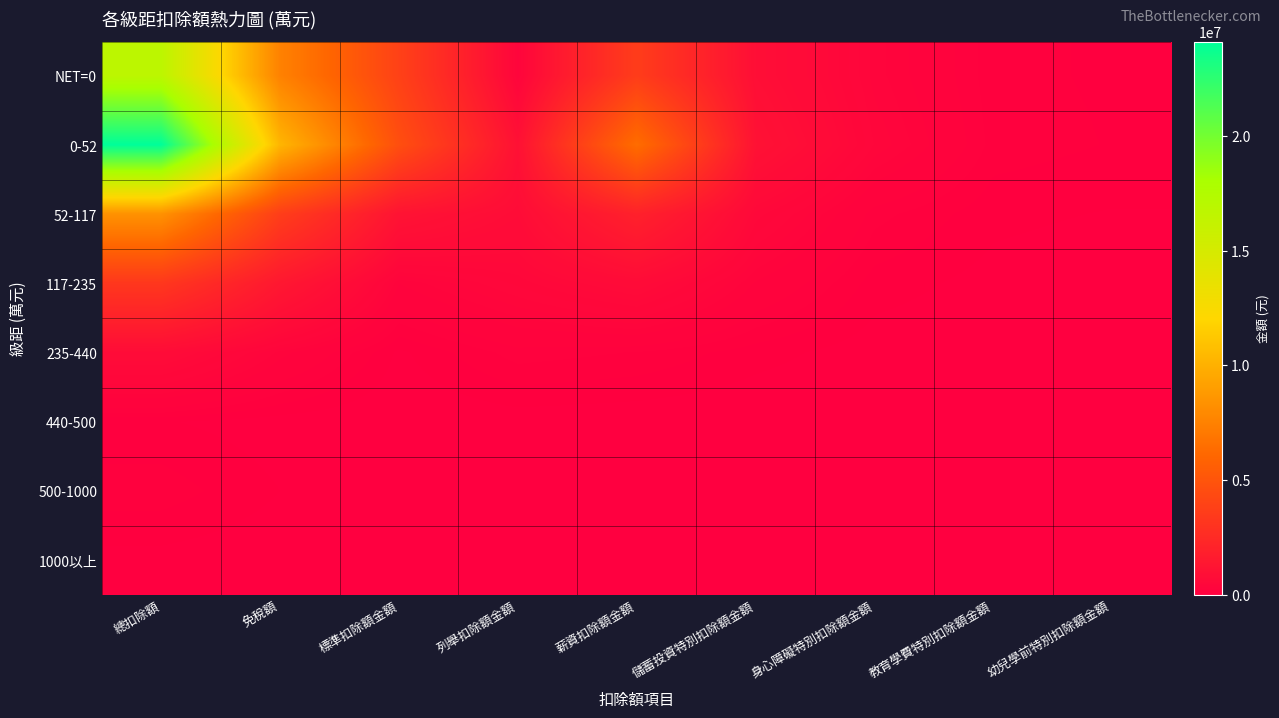

Between 免稅額 and 標準扣除額金額, which series saw the biggest shift?

0-52